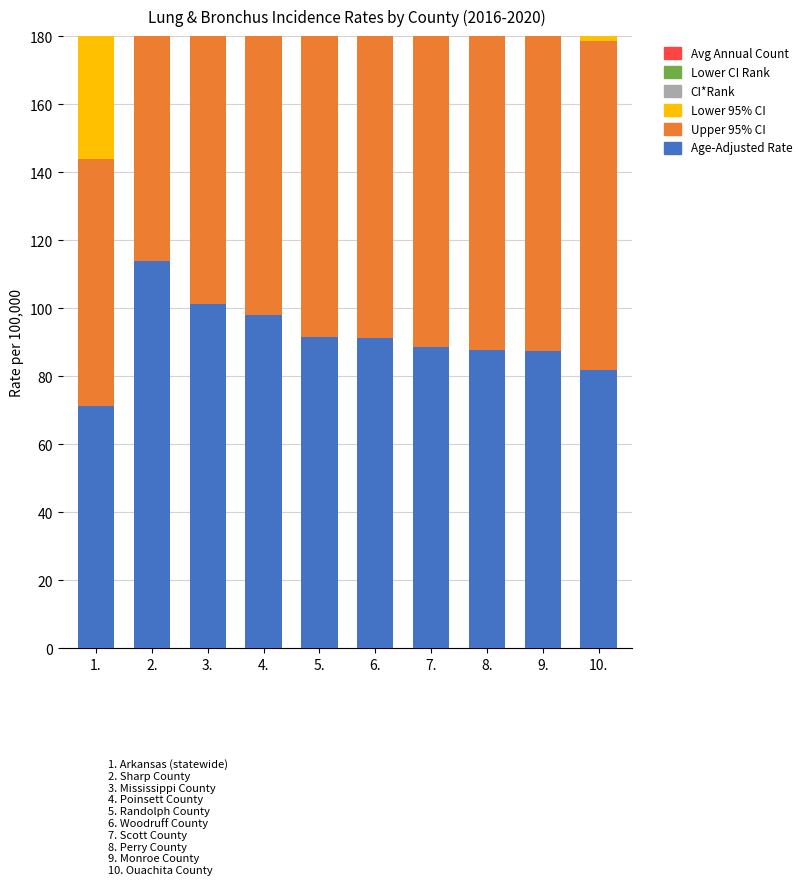

Reading right to left, extract all data points from this chart.

Age-Adjusted Rate: 81.8	87.3	87.6	88.6	91.2	91.7	97.9	101.4	113.9	71.3
Upper 95% CI: 96.9	117.7	111.8	113.6	123.1	110.2	114.9	115.2	133.5	72.5
Lower 95% CI: 68.7	64.3	68.2	68.5	66.9	75.9	83.0	88.9	97.1	70.1
CI*Rank: 27.0	17.0	16.0	15.0	12.0	11.0	5.0	4.0	2.0	0.0
Lower CI Rank: 4.0	1.0	1.0	1.0	1.0	1.0	1.0	1.0	1.0	0.0
Avg Annual Count: 30.0	10.0	14.0	14.0	10.0	24.0	32.0	50.0	36.0	2824.0